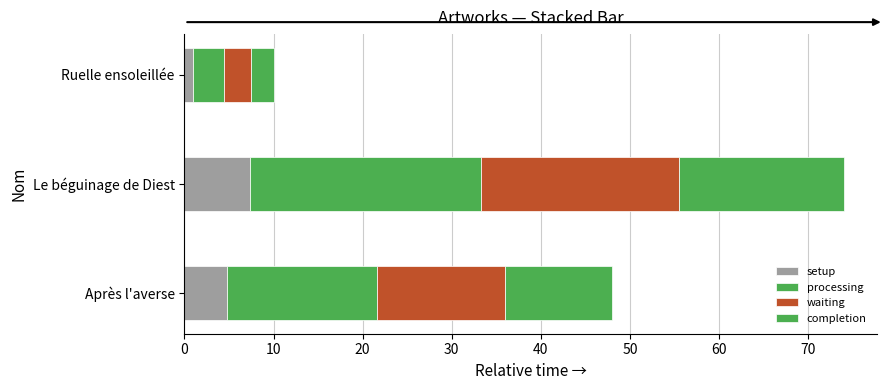

How many data points in setup are less than 4?

1